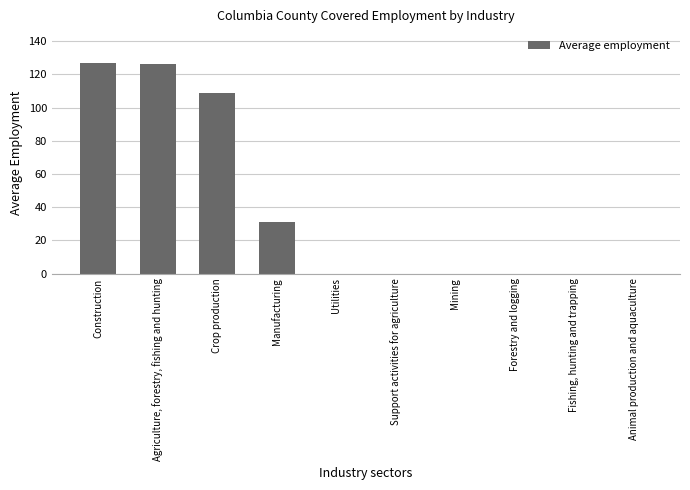

True or false: the data shows 0 at Animal production and aquaculture.

True